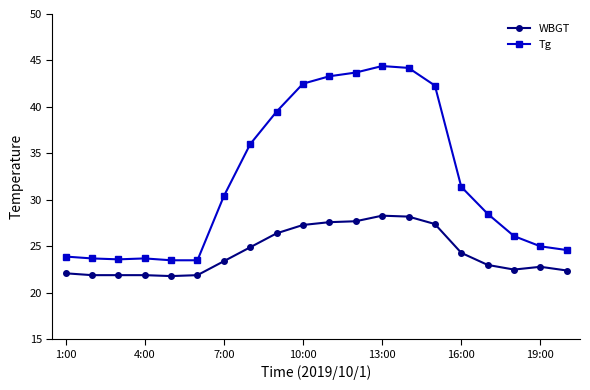

True or false: Tg and WBGT intersect in this chart.

False